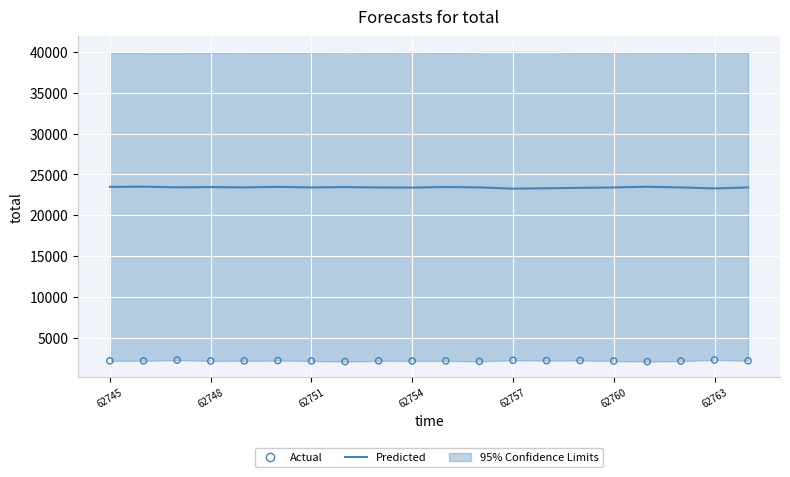

At which category is the sum across all series the highest?

62751